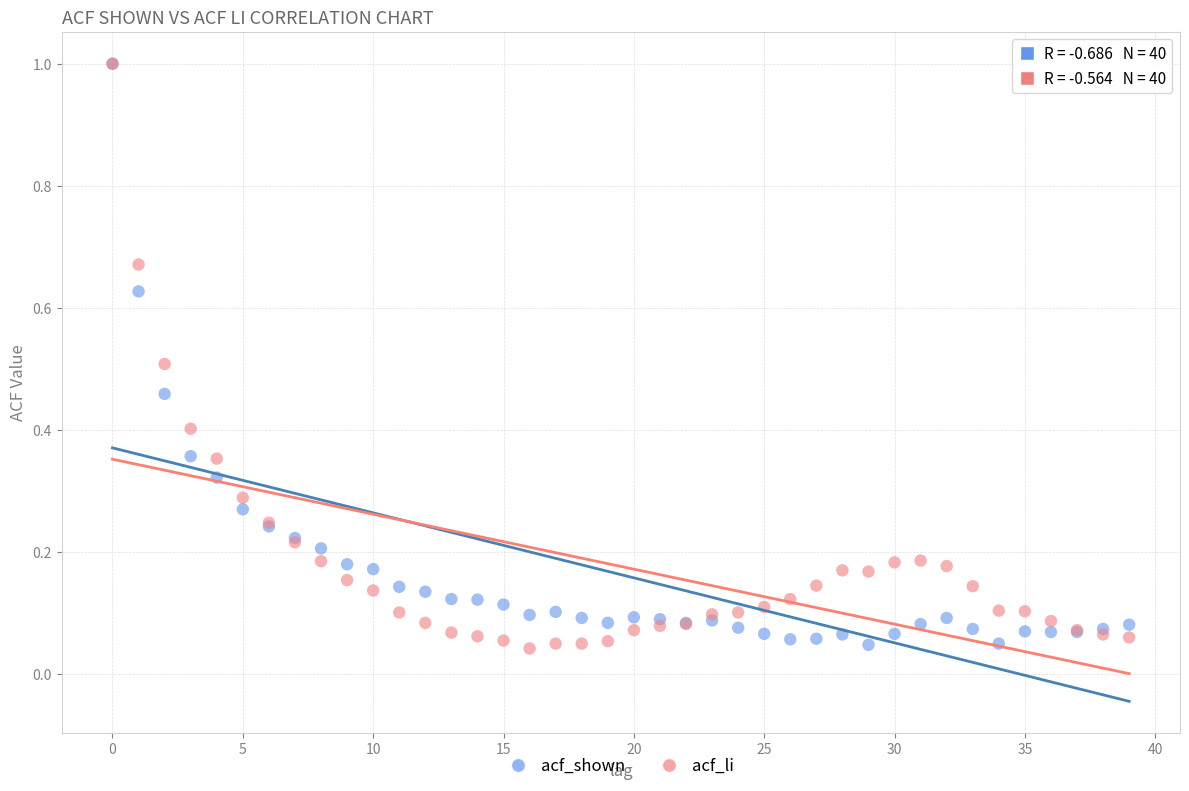

What are all the series names shown in the legend?

acf_shown, acf_li